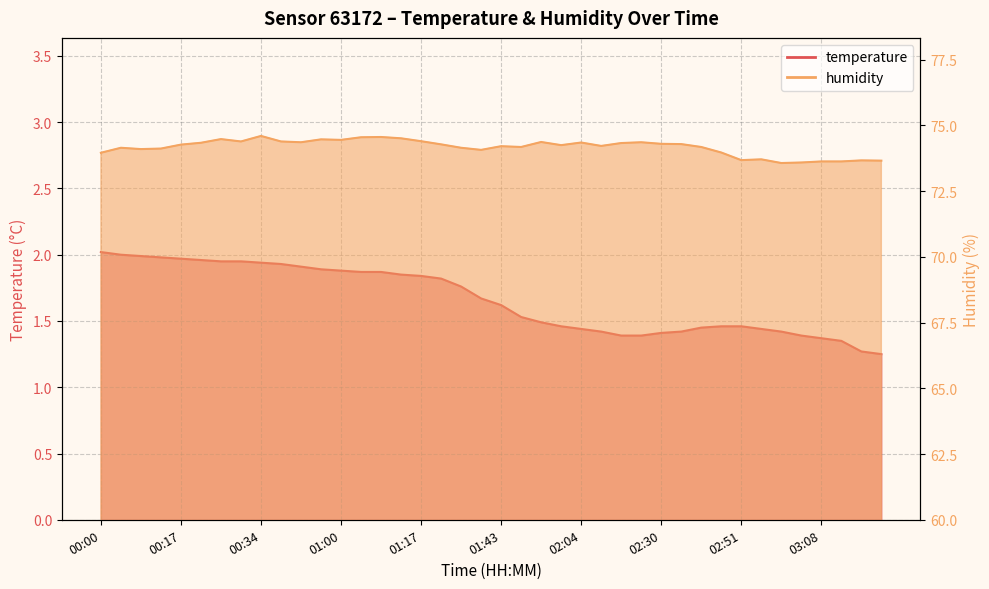

How many lines are shown in the chart?

2